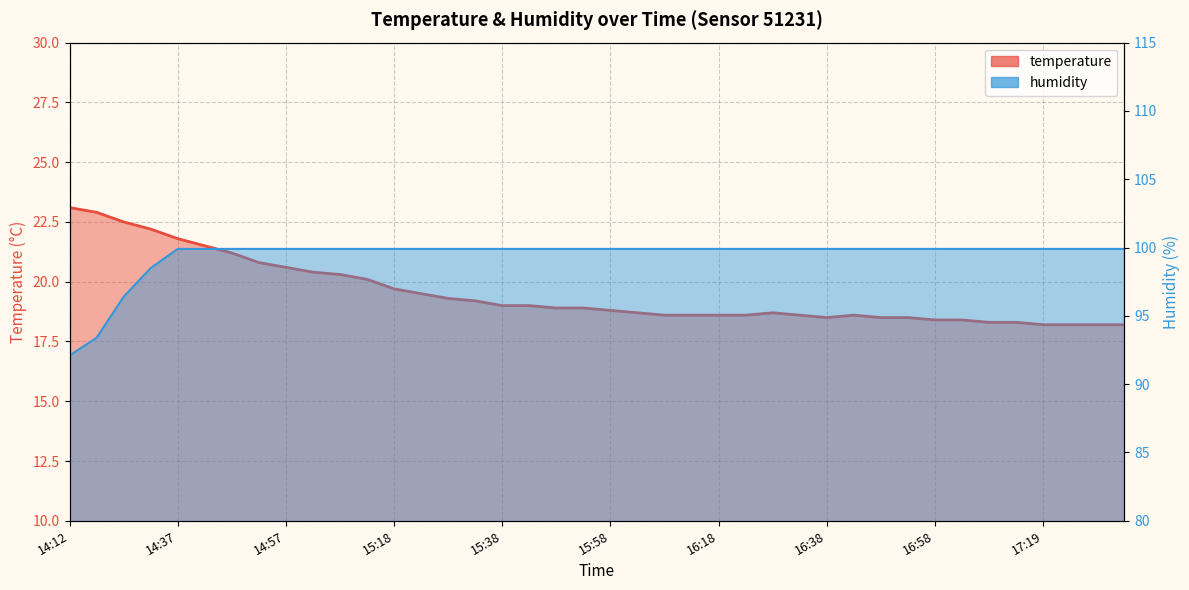

At which label does temperature reach its peak?

14:12